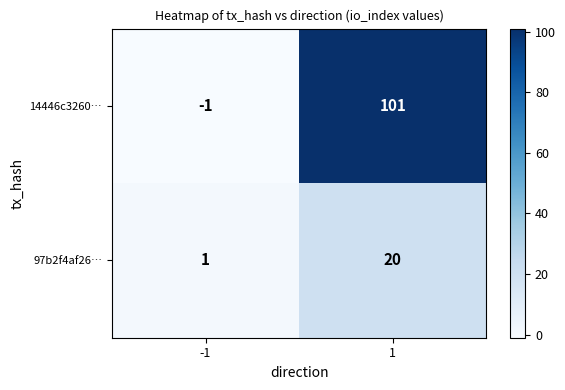

True or false: 97b2f4af26… has a value of 1 at -1.

True